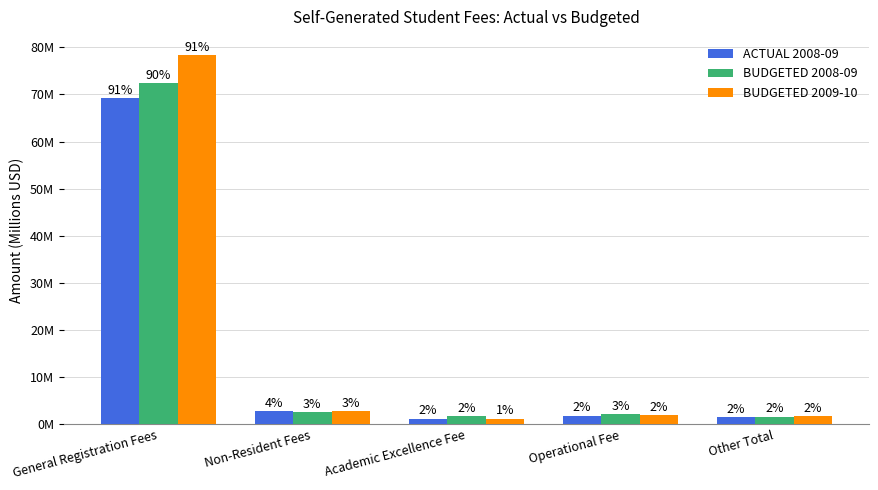

What is the label of the 5th bar from the right?

General Registration Fees